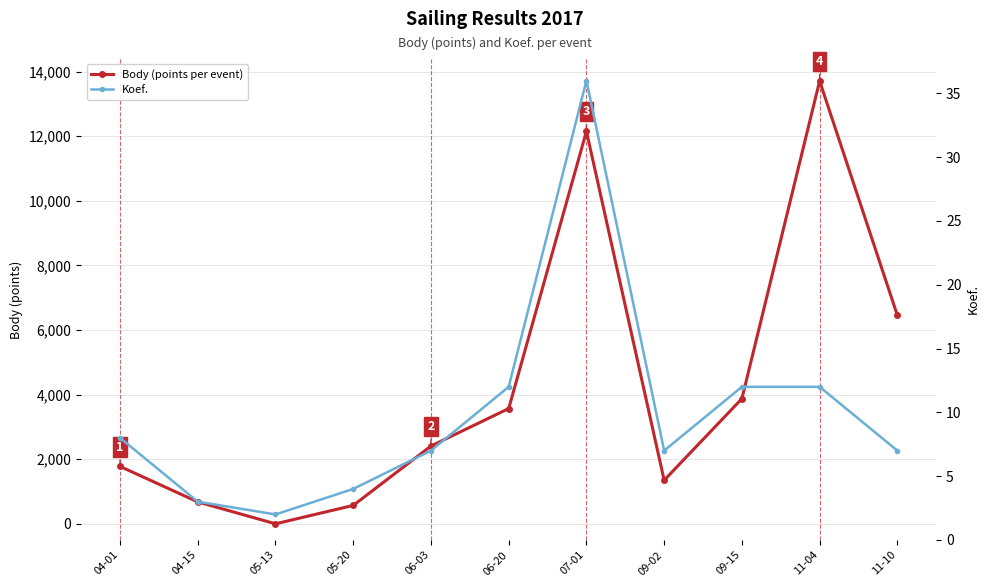

True or false: Body (points per event) has a value of 1776 at 04-01.

True